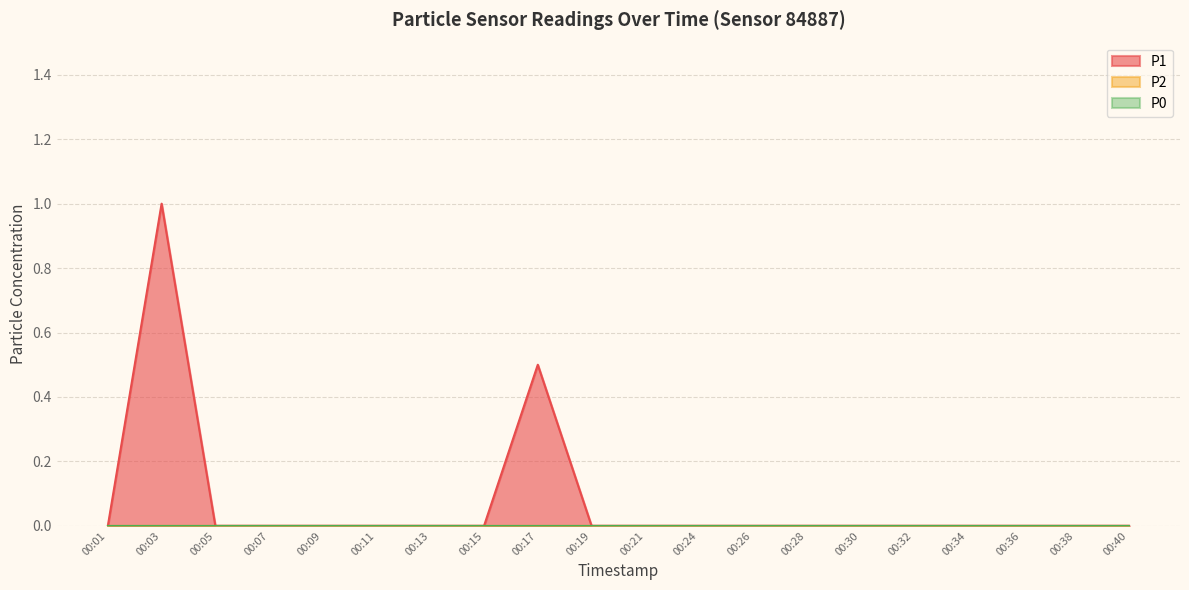

The value of P1 at 00:09 is 0.0. True or false?

True